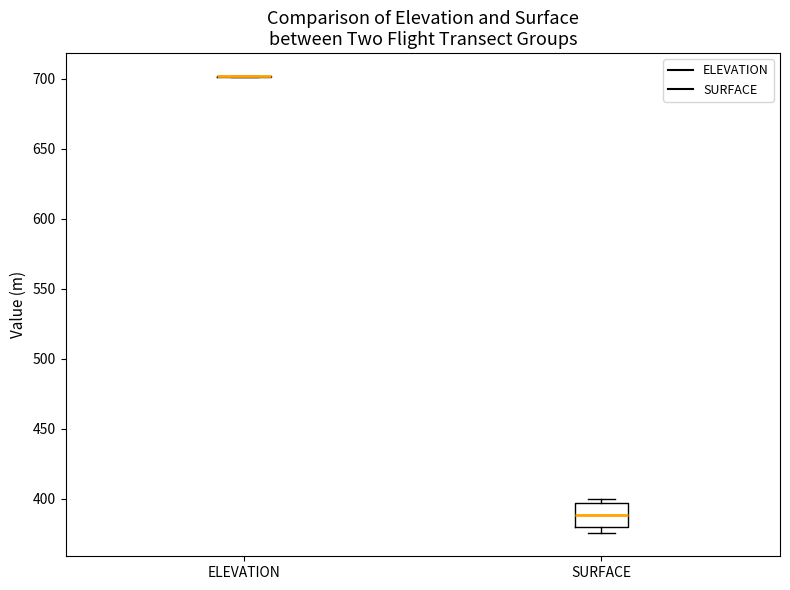

Which box is the tallest, from its lower edge to its upper edge?

SURFACE